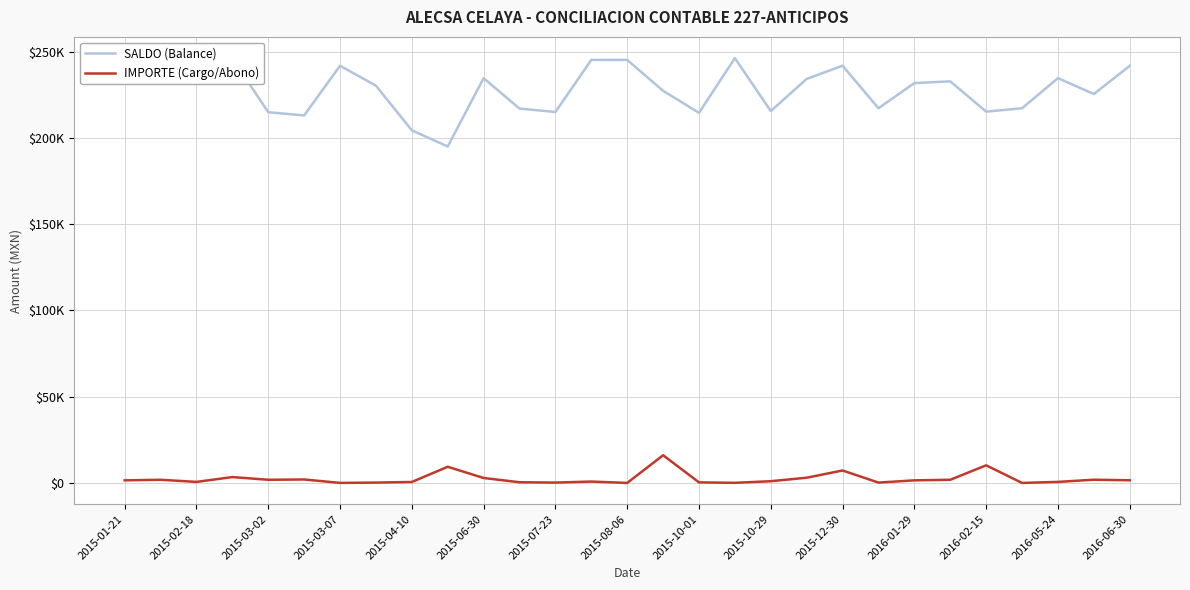

Does the chart have visible grid lines?

Yes